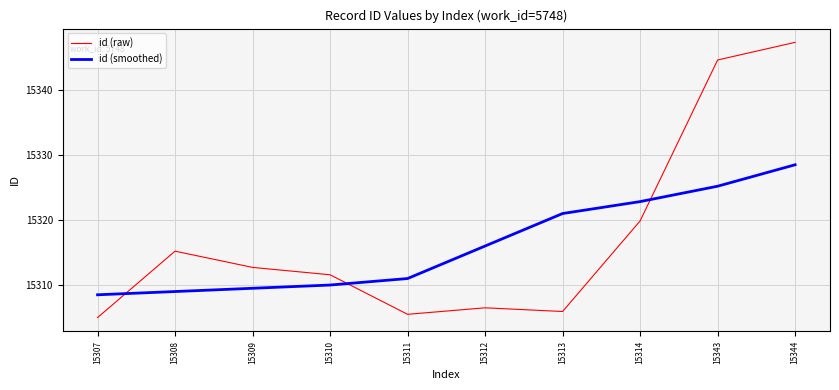

At how many categories does at least one series exceed 15306?

10